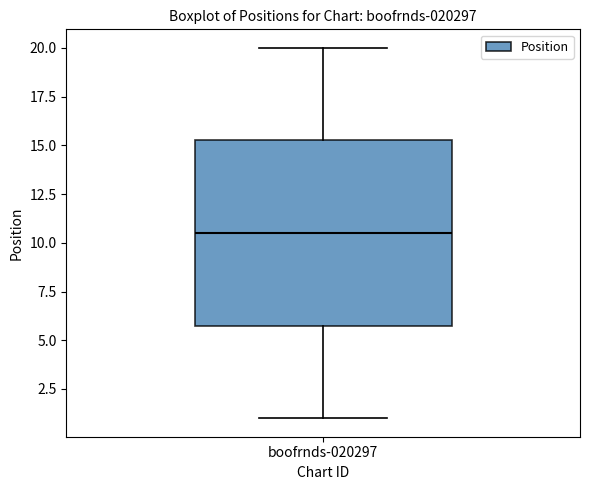

Read this box plot against the y-axis: the position of the median line, the range covered by the box, and the ends of both whiskers. The values are not printed on the chart, so give them approximately, as read against the axis.

median 10.5, box 6.0 to 15.5, whiskers 1.0 to 20.0